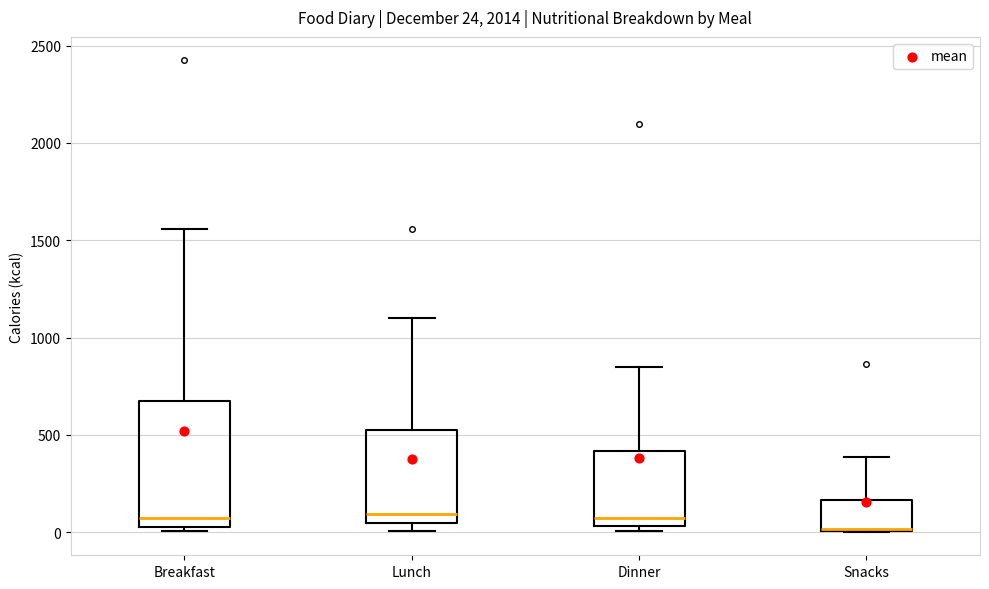

Which box is the tallest, from its lower edge to its upper edge?

Breakfast